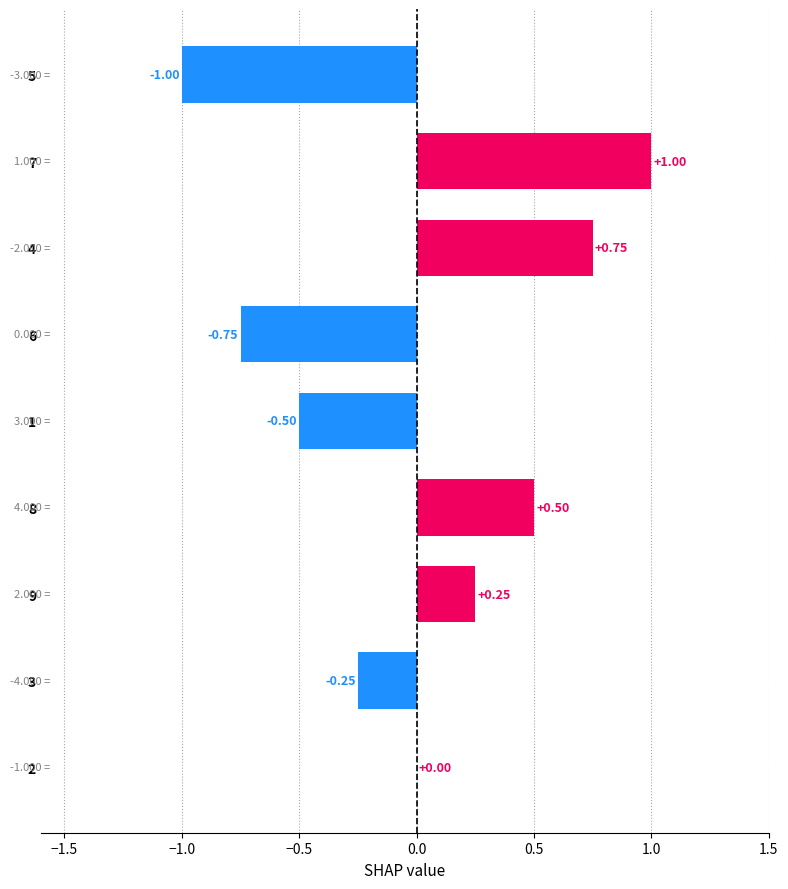

What is the change in value from 5 to 7?

+2.0